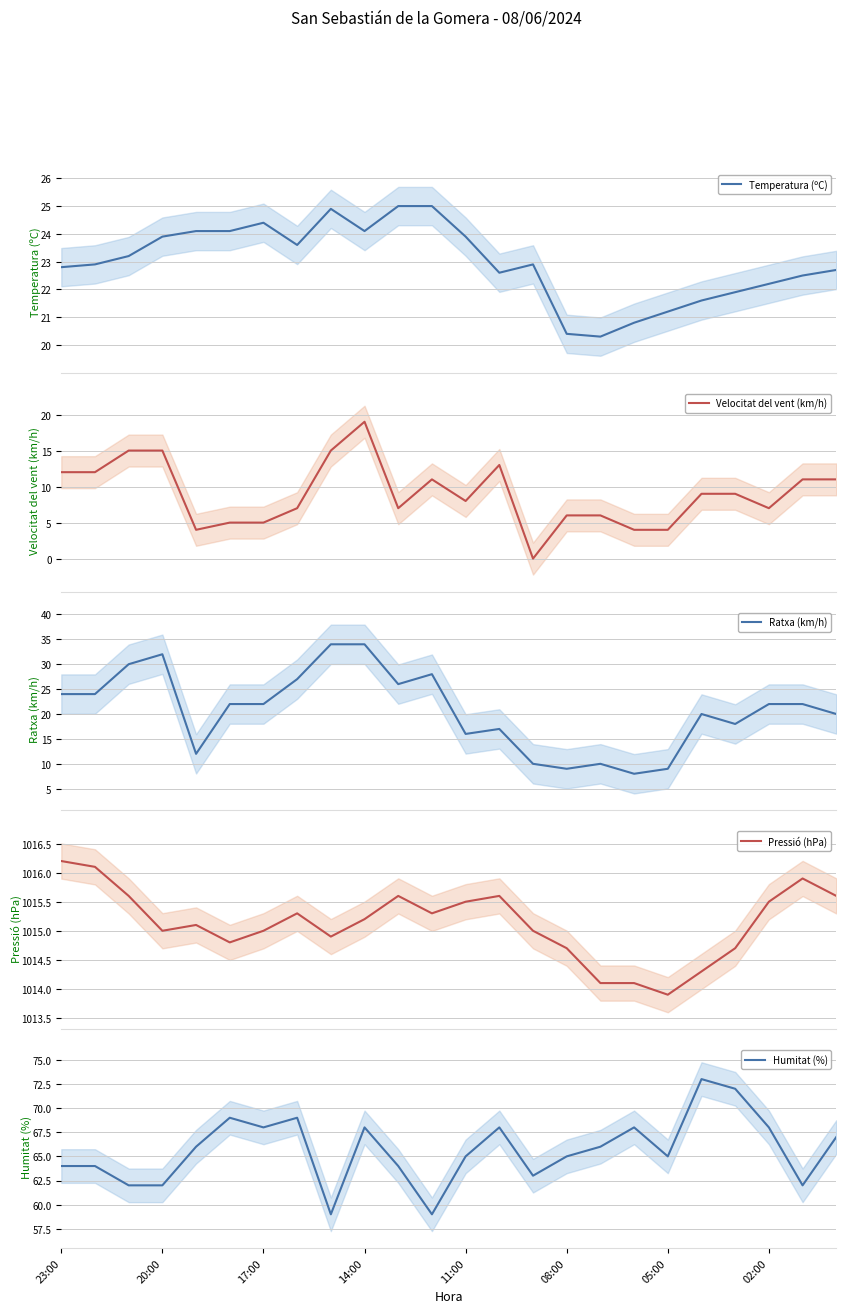

What is the sum of all Velocitat del vent (km/h) values?

215